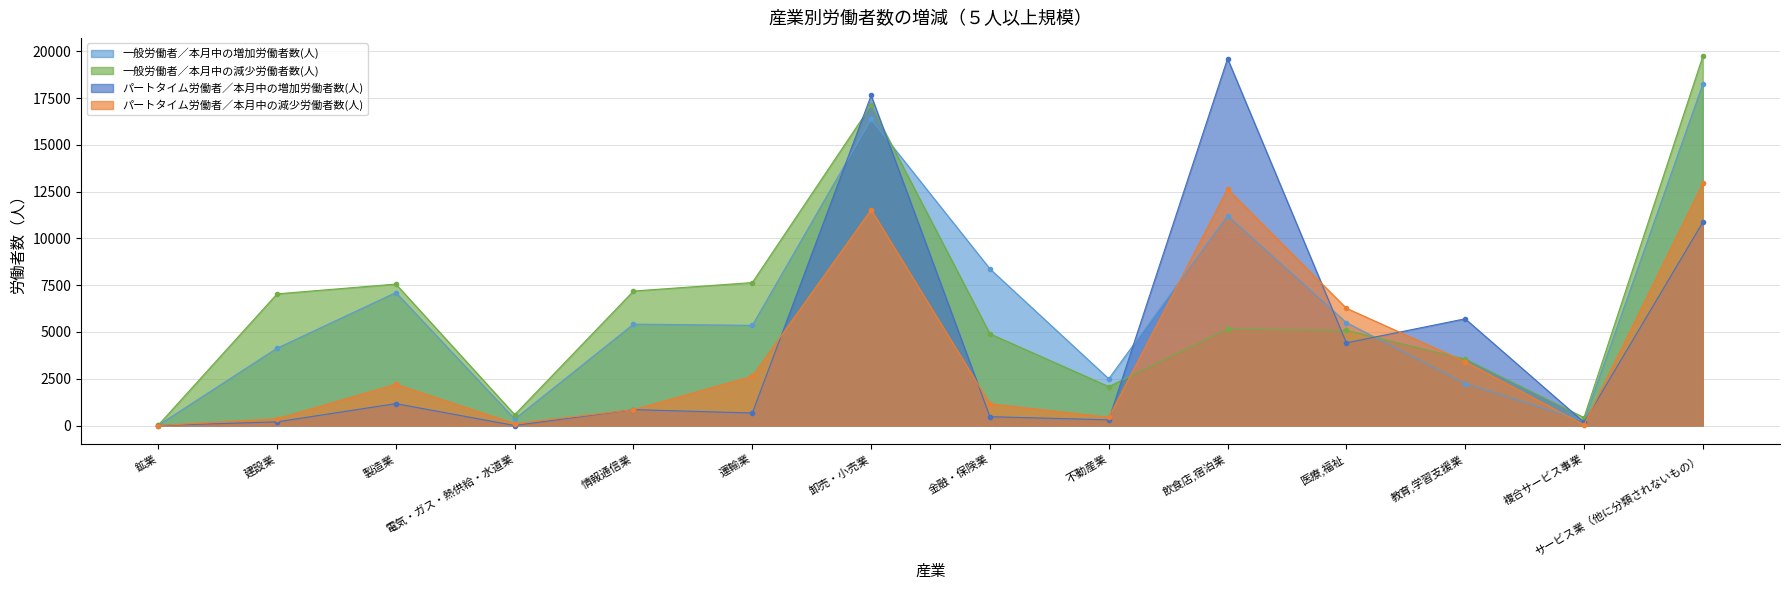

What is the sum of all パートタイム労働者／本月中の減少労働者数(人) values?

54572